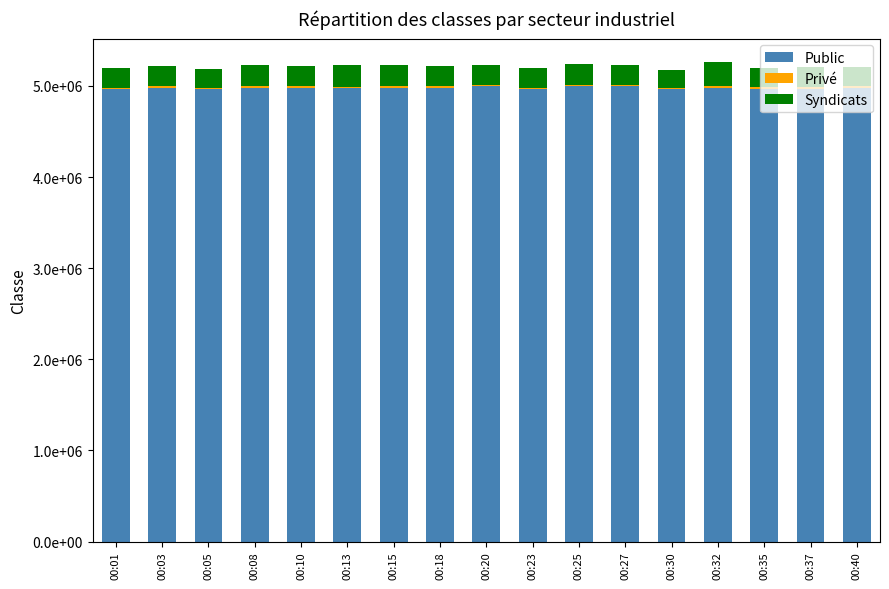

At which label does Syndicats first exceed 219400?

00:08